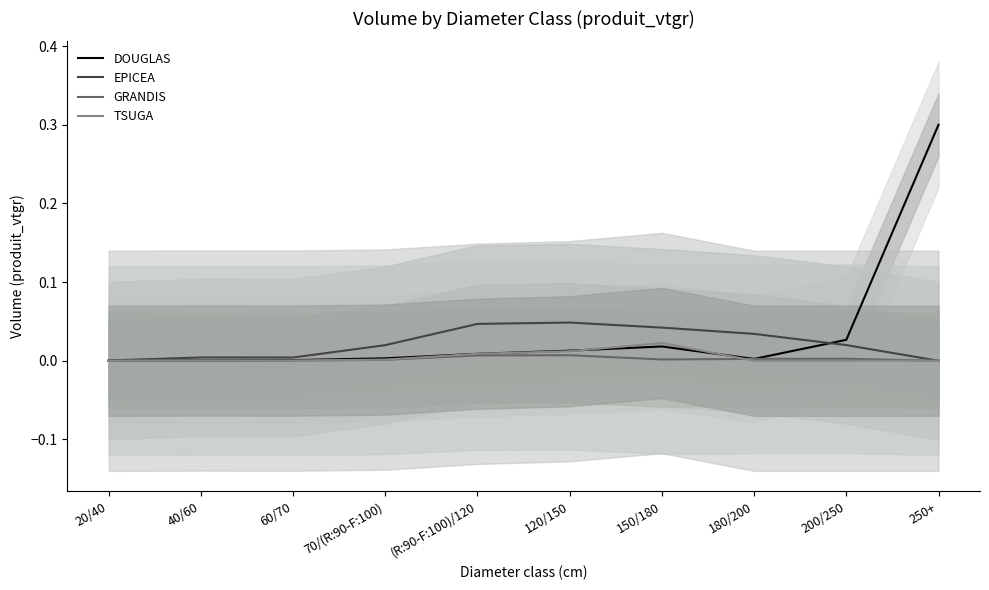

Reading right to left, what are all the values shown in this chart?

DOUGLAS: 0.3	0.0	0.0	0.0	0.0	0.0	0.0	0.0	0.0	0.0
EPICEA: 0.0	0.0	0.0	0.0	0.0	0.0	0.0	0.0	0.0	0.0
GRANDIS: 0.0	0.0	0.0	0.0	0.0	0.0	0.0	0.0	0.0	0.0
TSUGA: 0.0	0.0	0.0	0.0	0.0	0.0	0.0	0.0	0.0	0.0